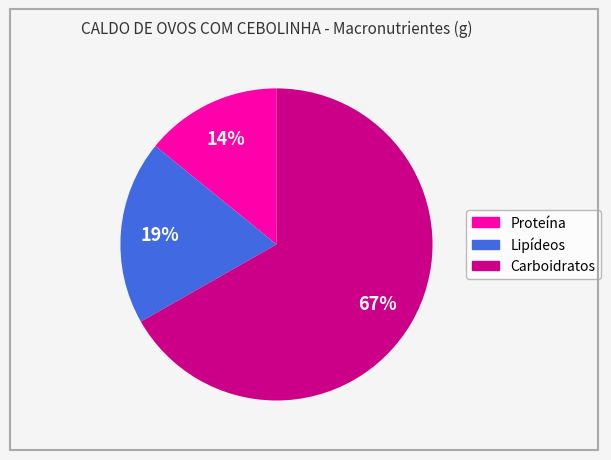

Does any single category account for the majority?

Yes